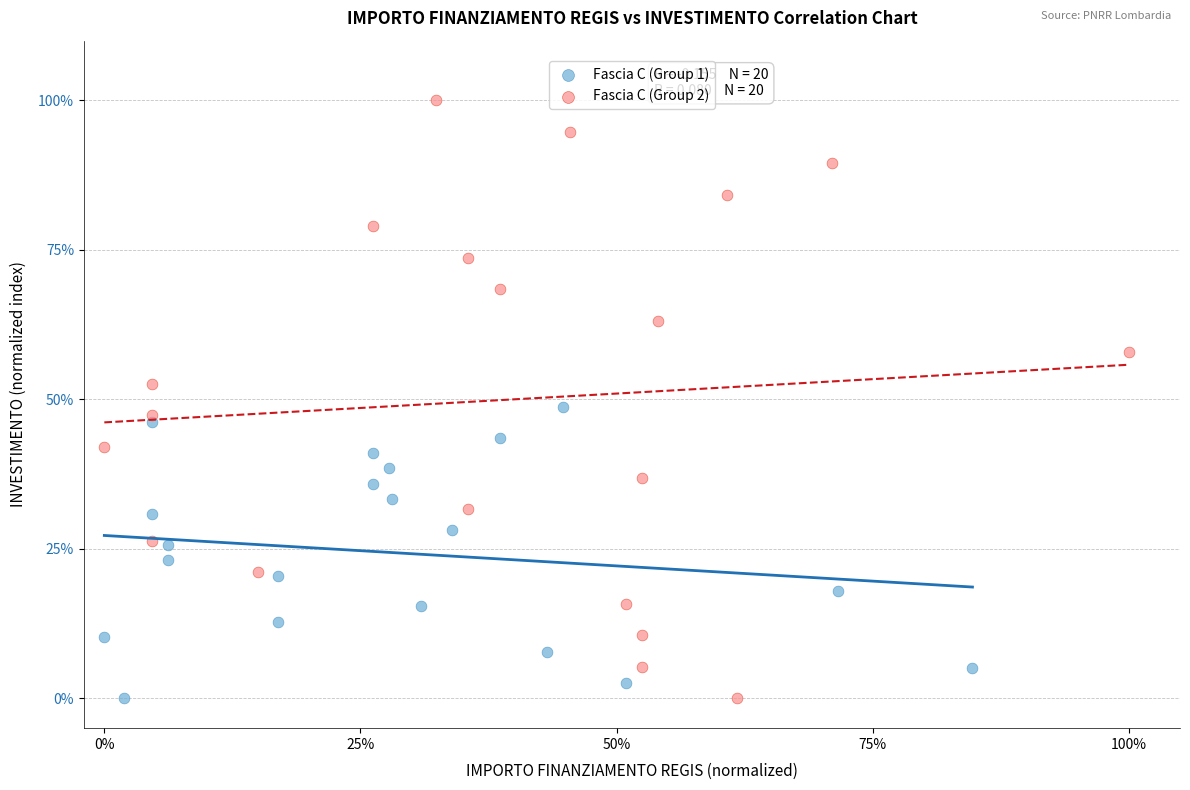

Which series reaches the maximum Y coordinate?

Fascia C (Group 2)